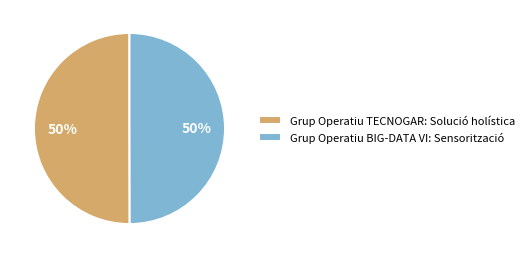

True or false: Grup Operatiu BIG-DATA VI: Sensorització accounts for 58% of the total.

False